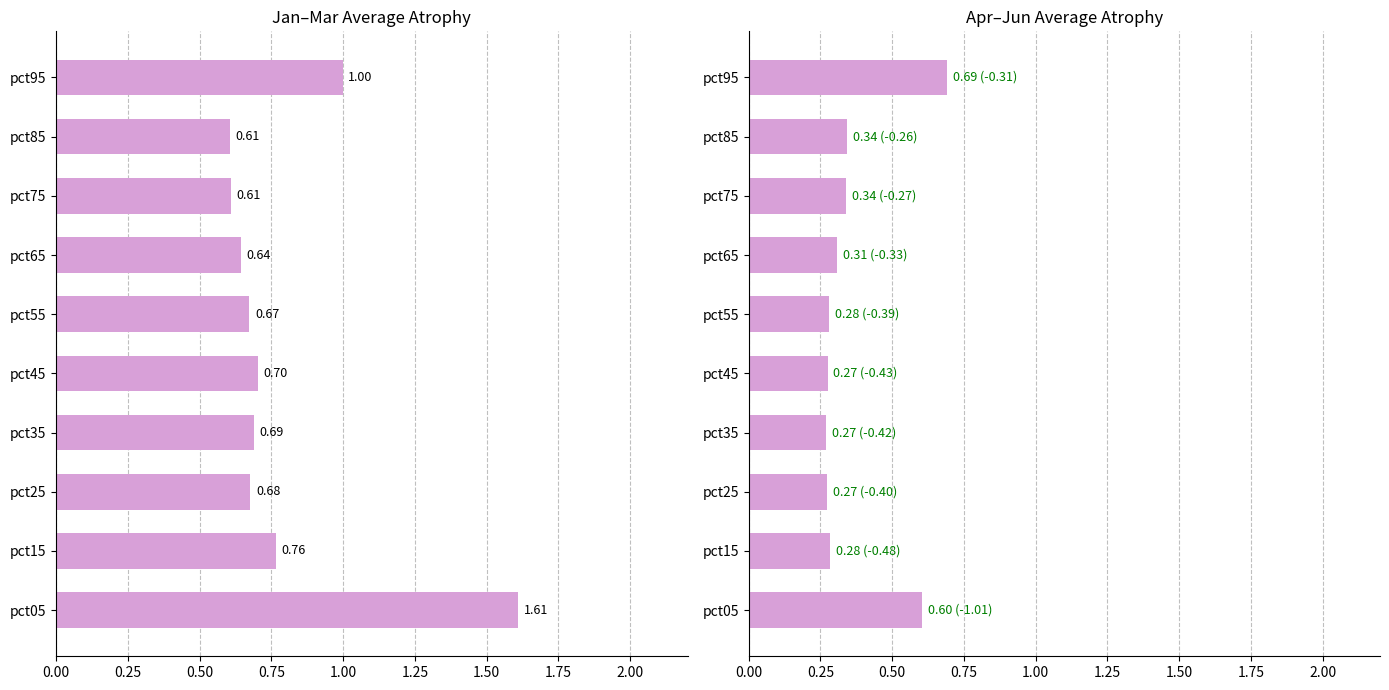

What is the greatest value displayed?

1.6